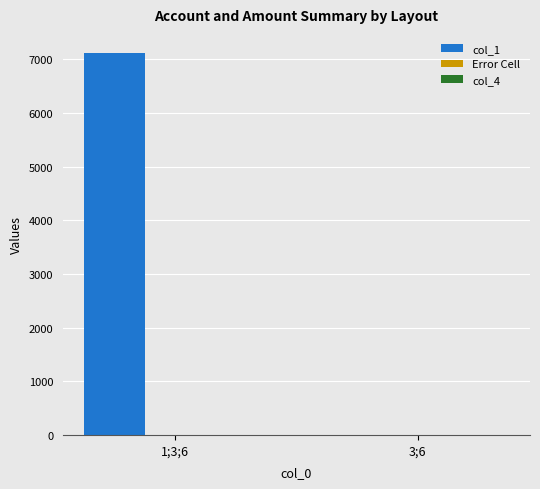

What is the sum of all values?

7117